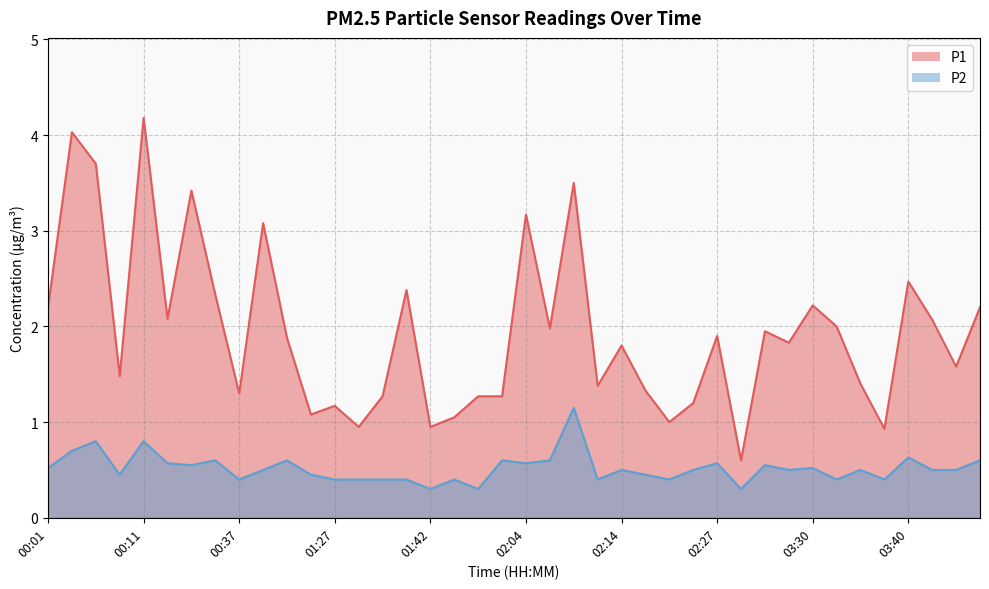

What is the total value across all series at 02:21?

1.7